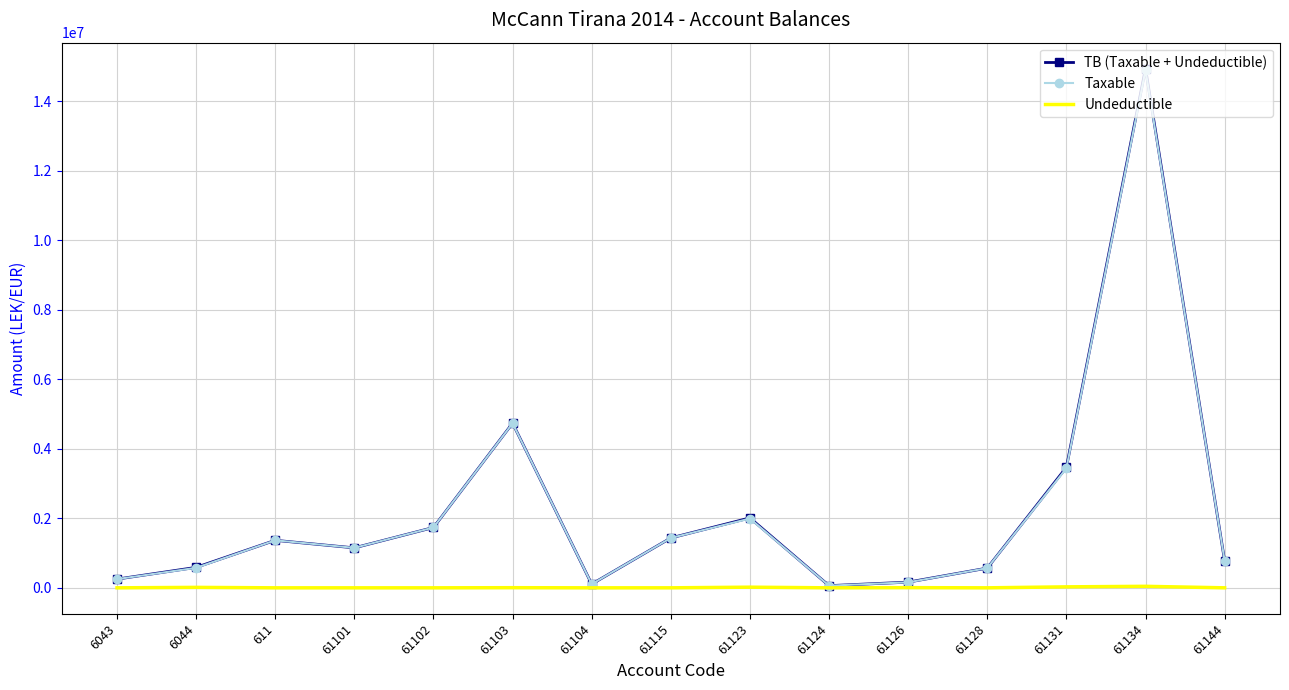

What is the difference between the maximum and minimum values in the Undeductible series?

43299.0